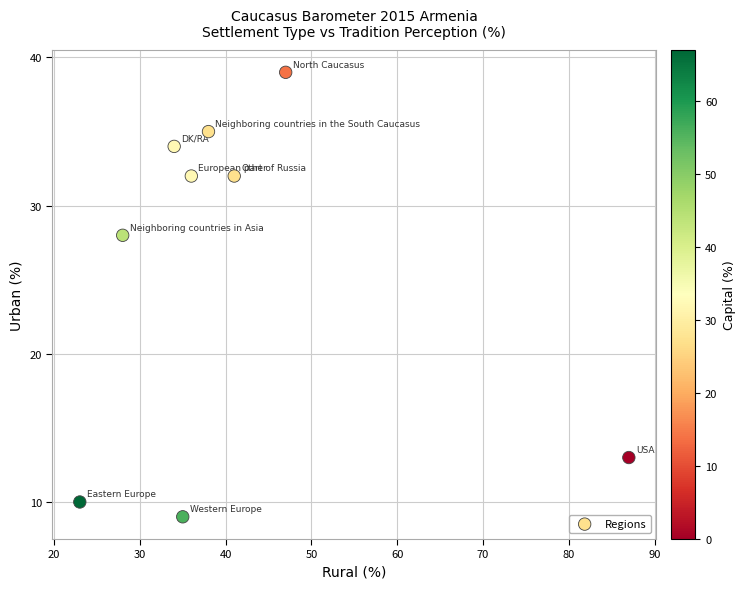

What Y value in the scatter plot is closest to 24?

28